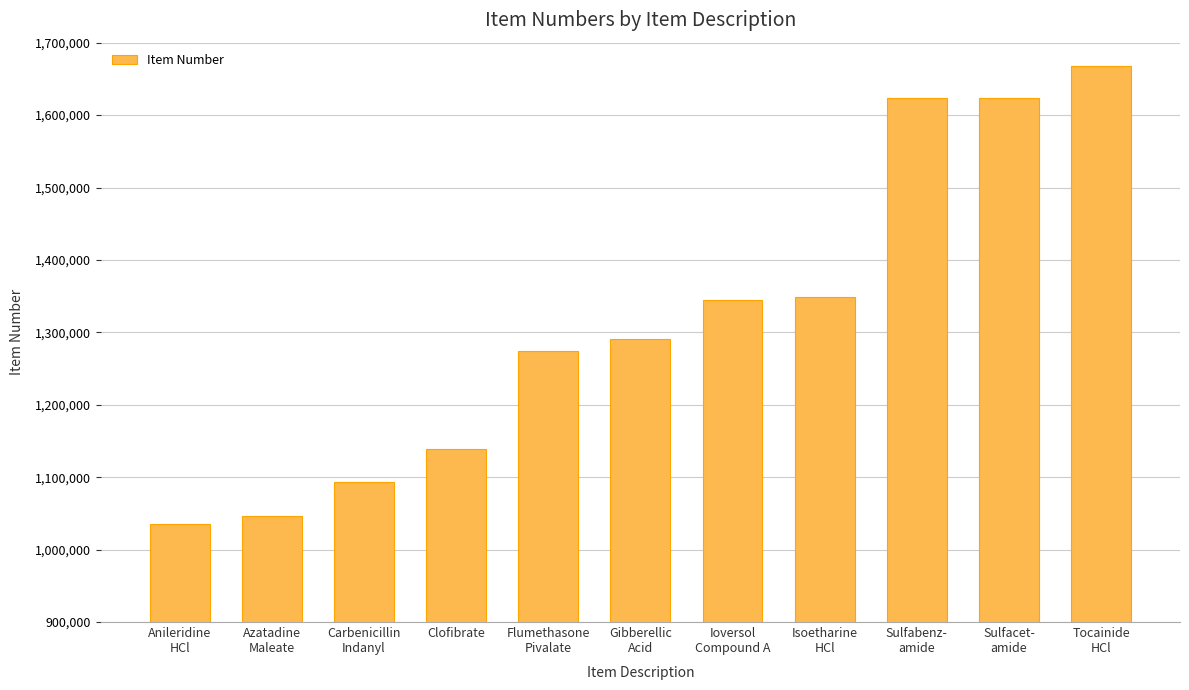

What is the difference between the second highest and minimum values?

587800